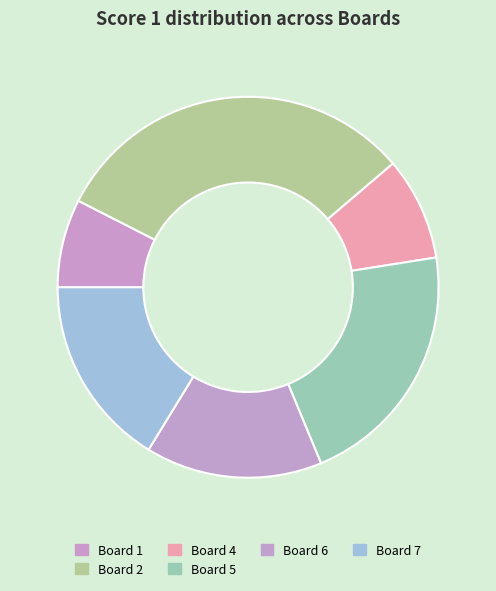

What is the smallest slice in the pie chart?

Board 1